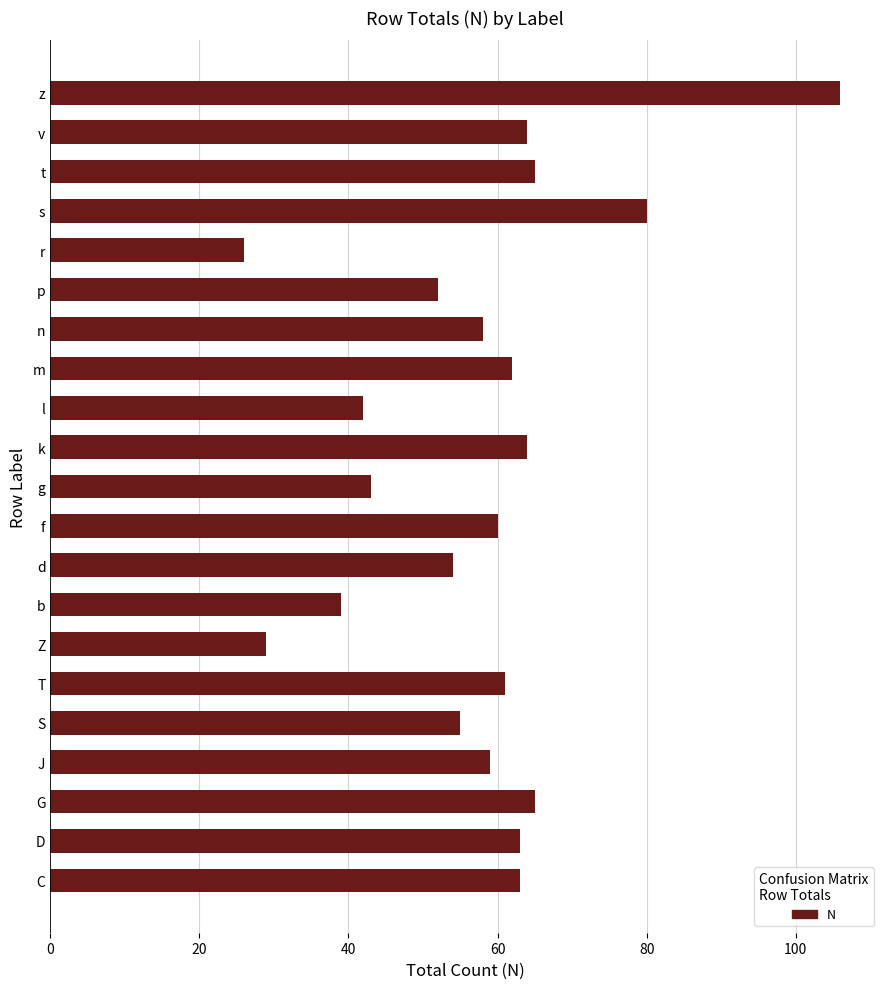

What is the minimum value shown in the chart?

26